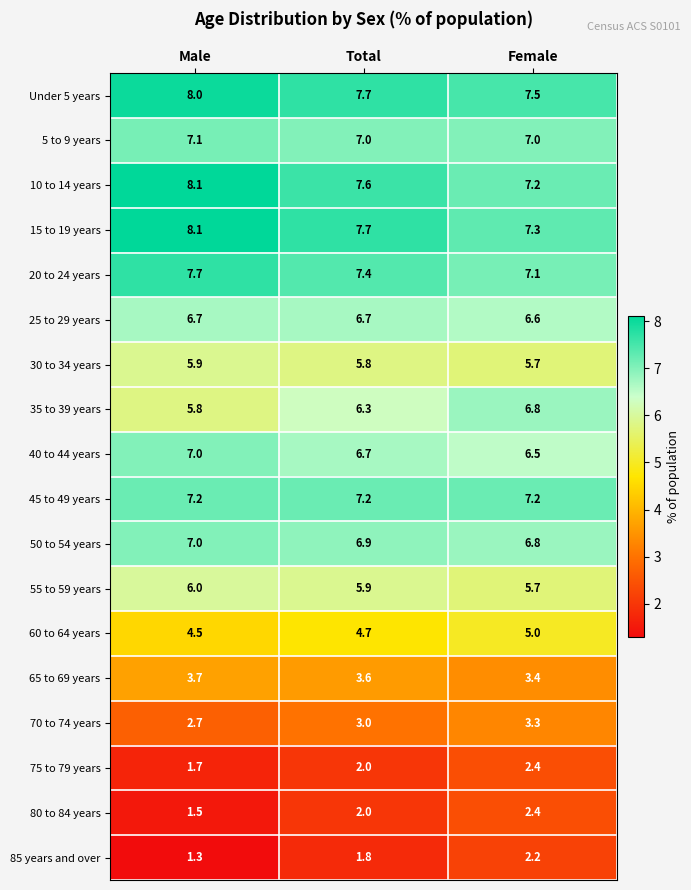

Which series has the widest spread of values?

35 to 39 years